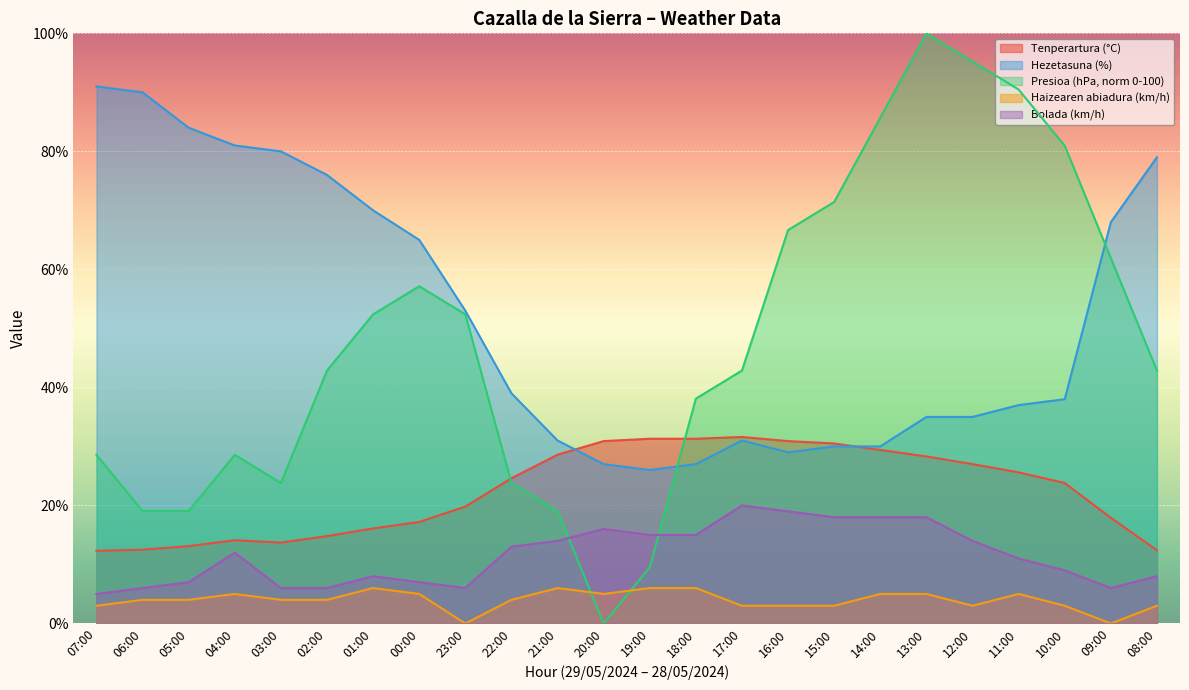

Count the number of data series in this chart.

5